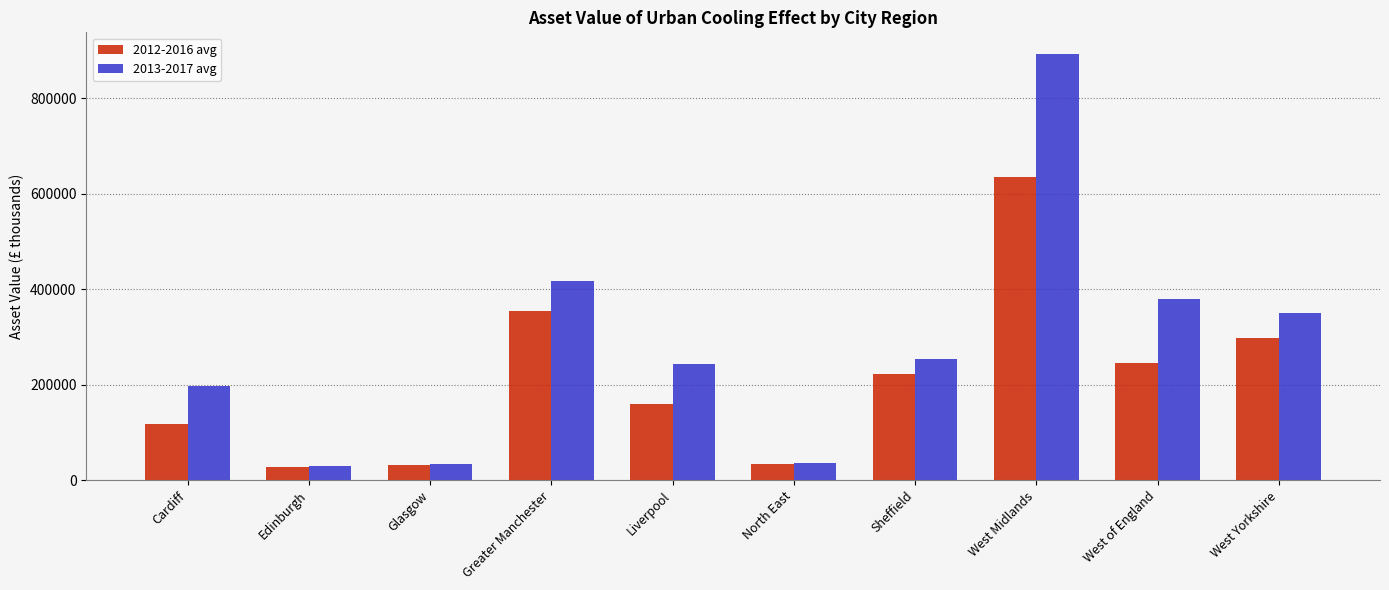

Which series has the largest total across all categories?

2013-2017 avg